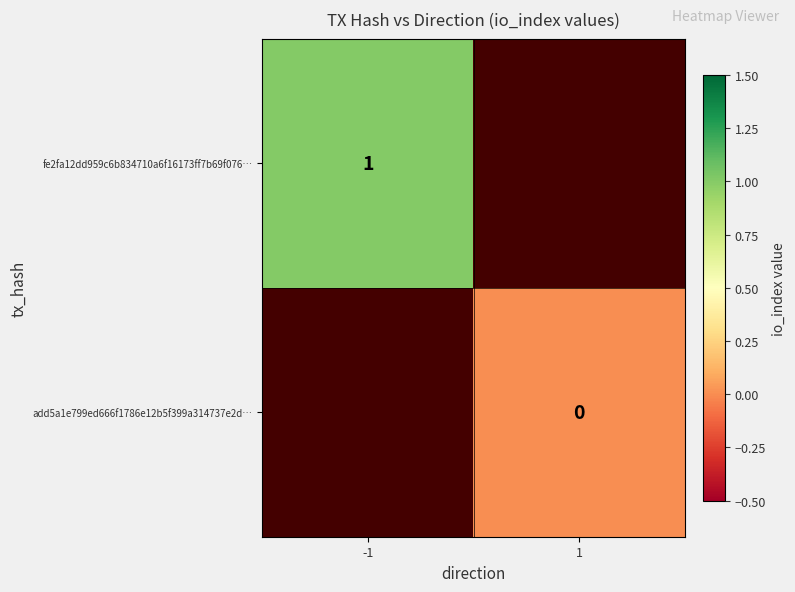

True or false: fe2fa12dd959c6b834710a6f16173ff7b69f076… has a value of 2 at -1.

False